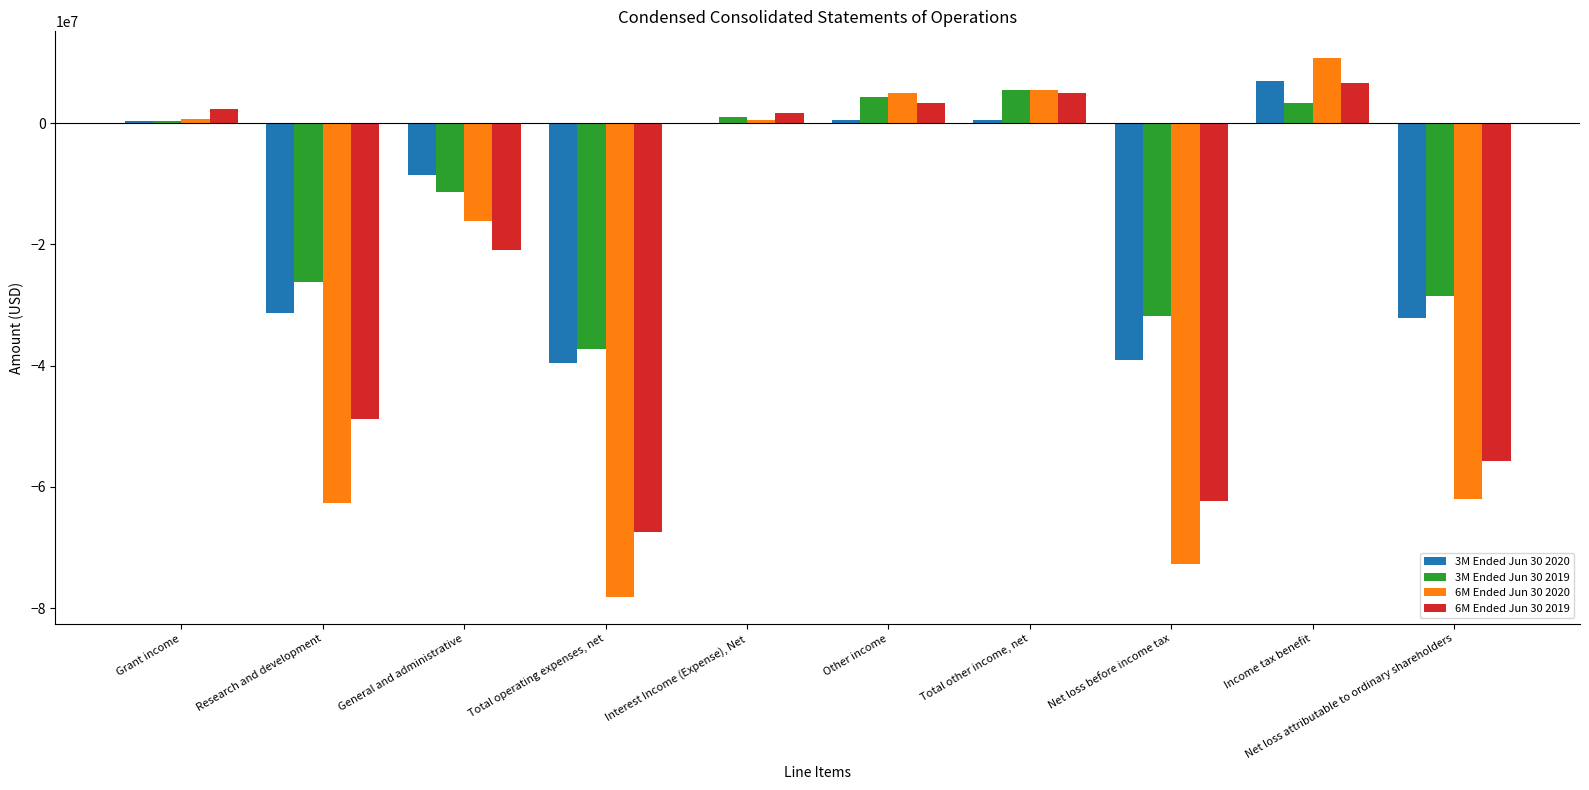

Which series changed the most between Research and development and General and administrative?

6M Ended Jun 30 2020